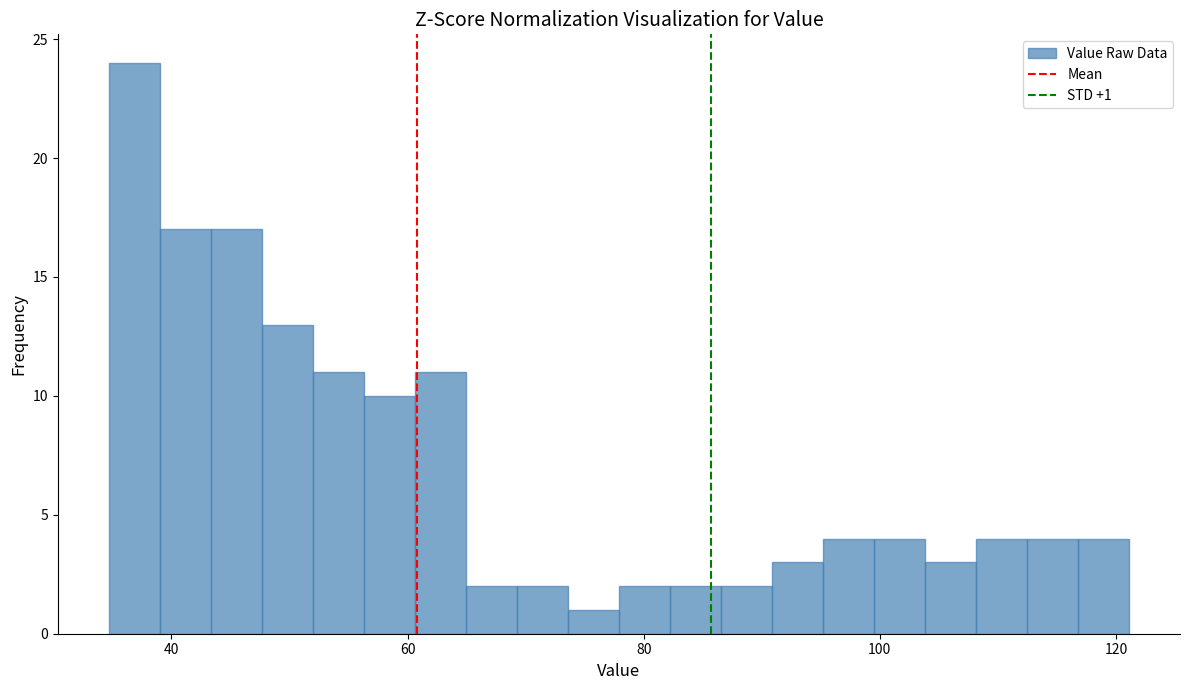

Read against the x-axis, roughly where is the centre of the tallest bar?

36